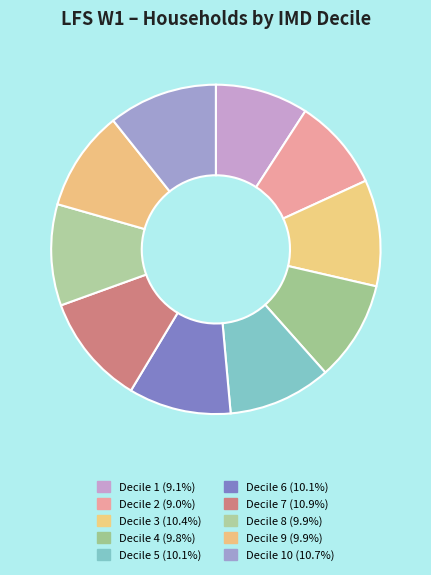

Count the number of slices in the pie.

10